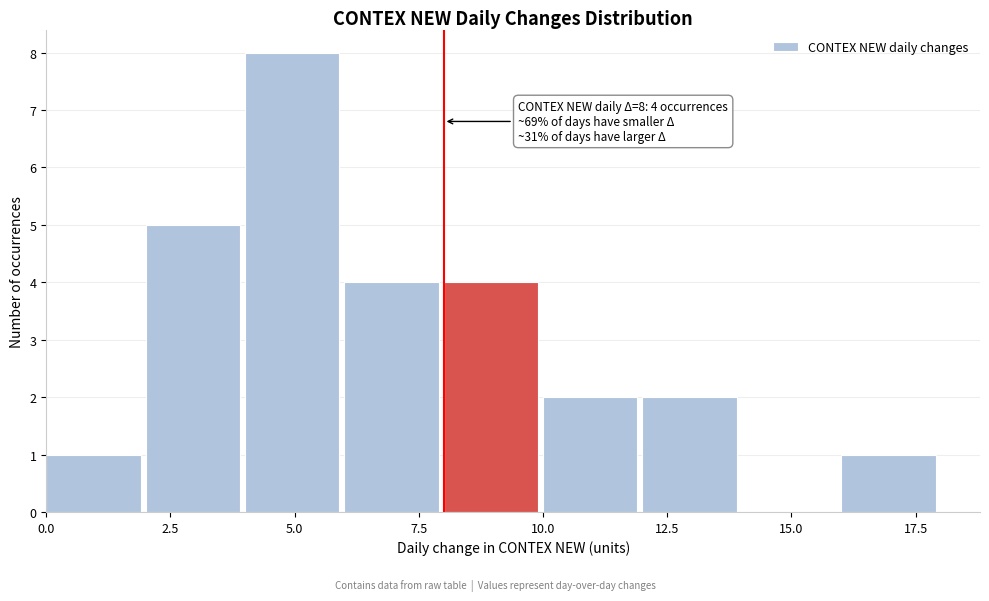

Which range on the x-axis has the tallest bar?

4 to 6